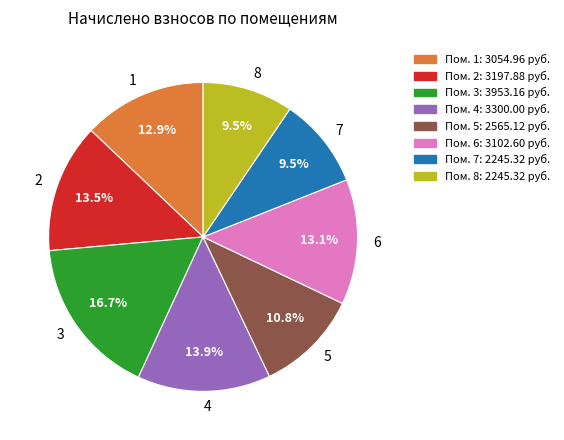

Count the number of slices in the pie.

8